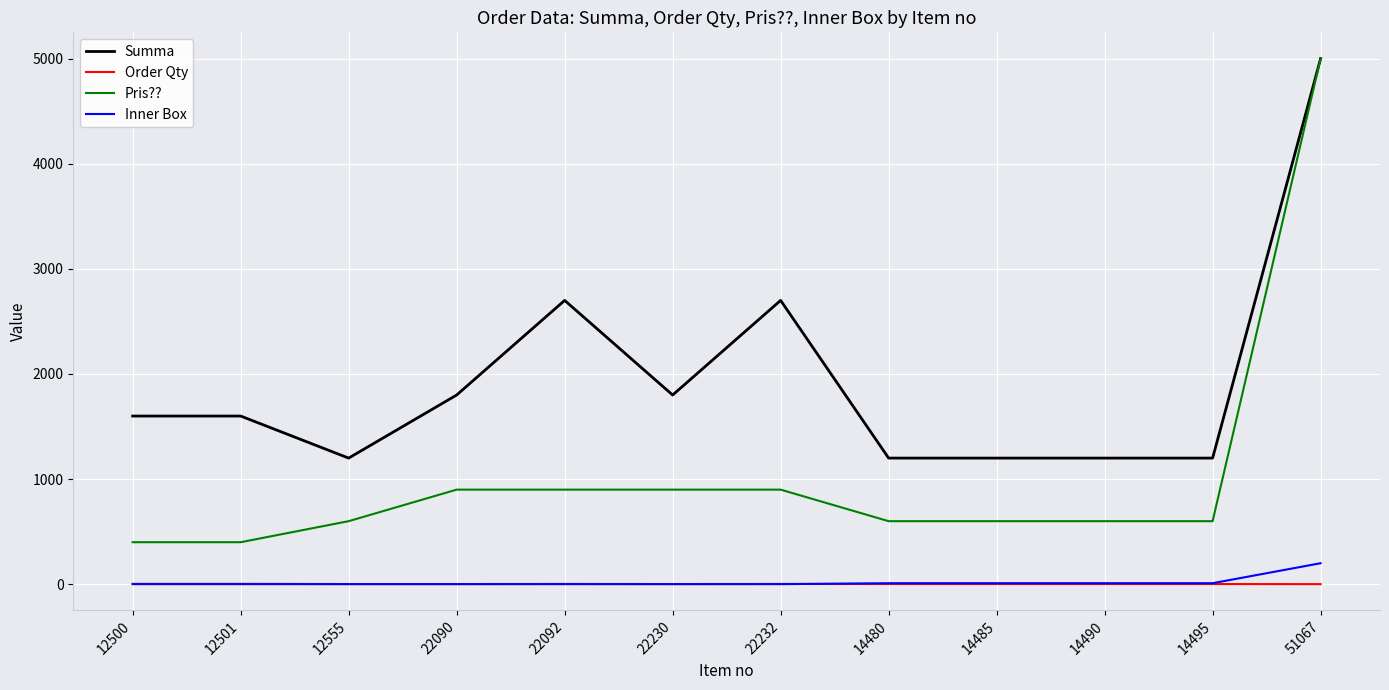

At which label does Inner Box reach its peak?

51067